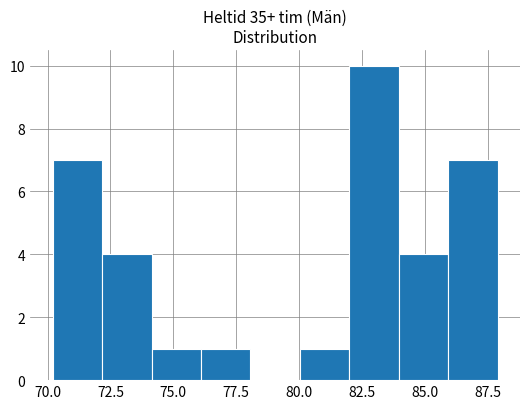

Read against the x-axis, roughly where is the centre of the tallest bar?

83.0